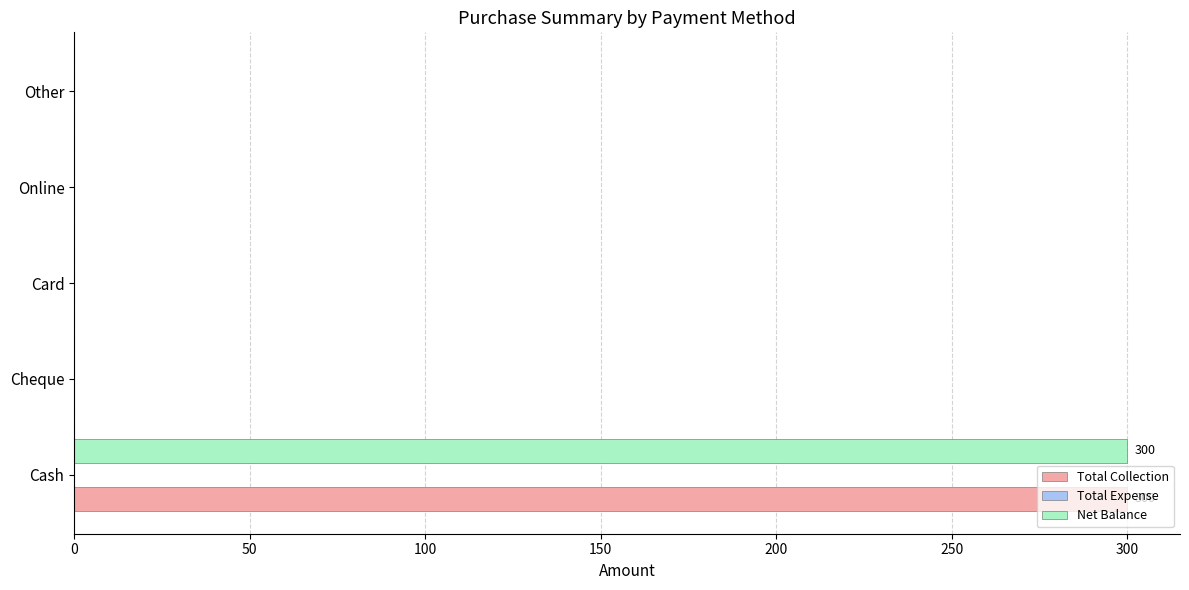

The Total Collection series shows 129 at Online. True or false?

False